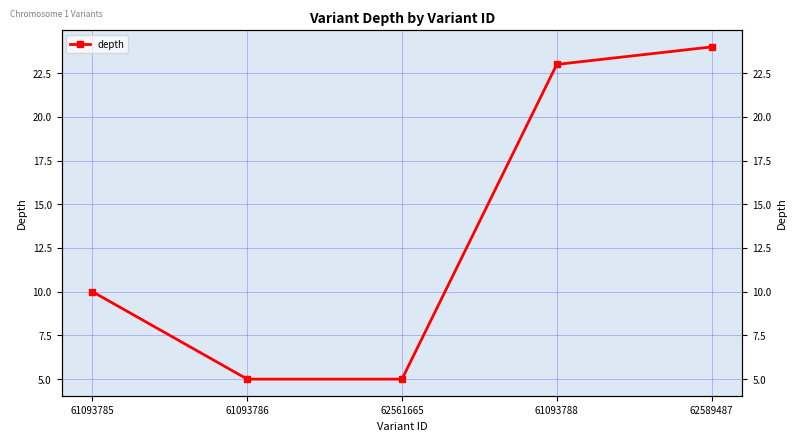

Reading right to left, transcribe all the data shown in this chart.

24	23	5	5	10